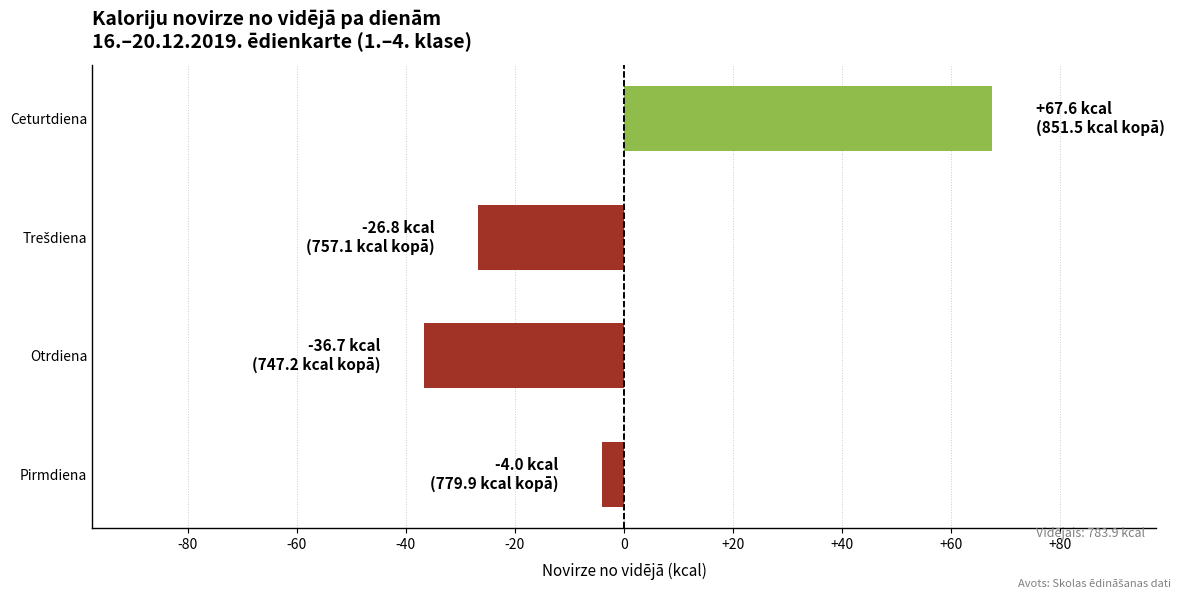

Which category has the lowest value across all series?

Otrdiena